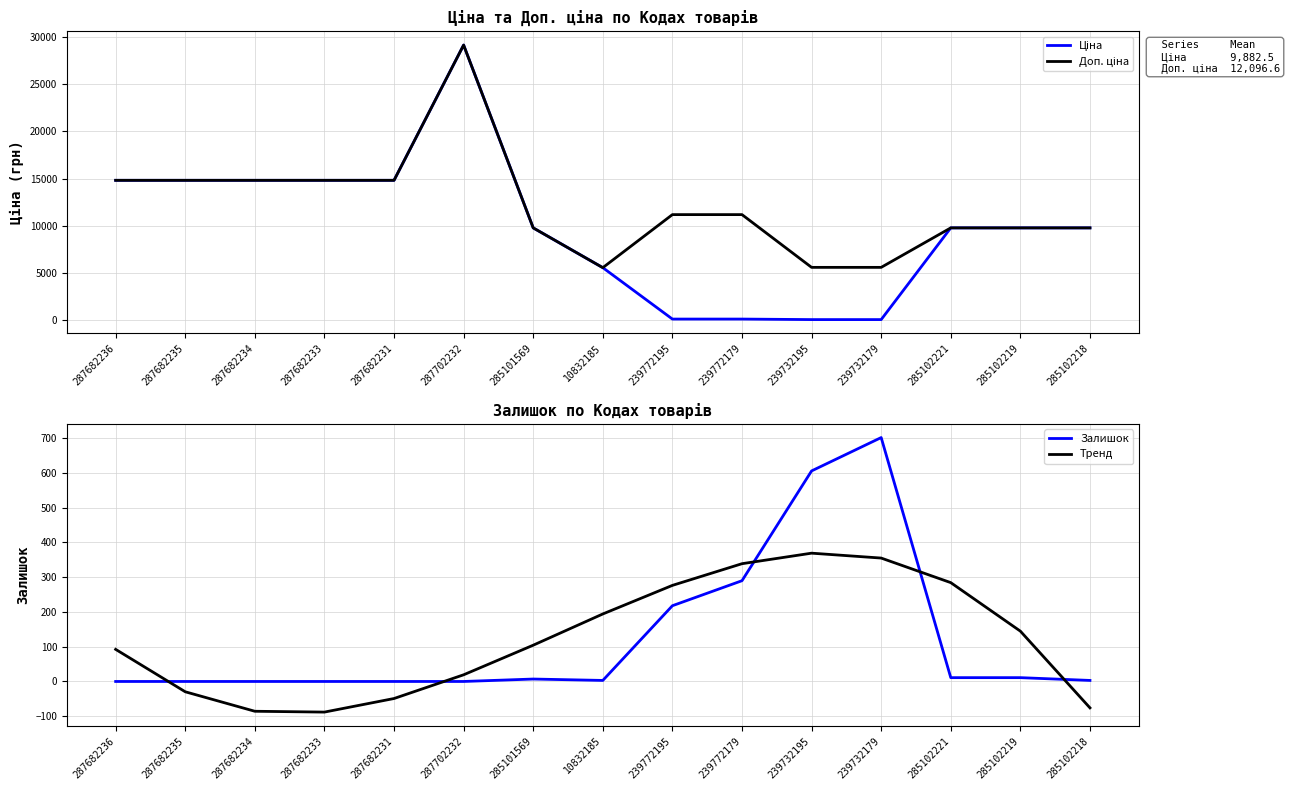

True or false: Тренд and Залишок intersect in this chart.

True